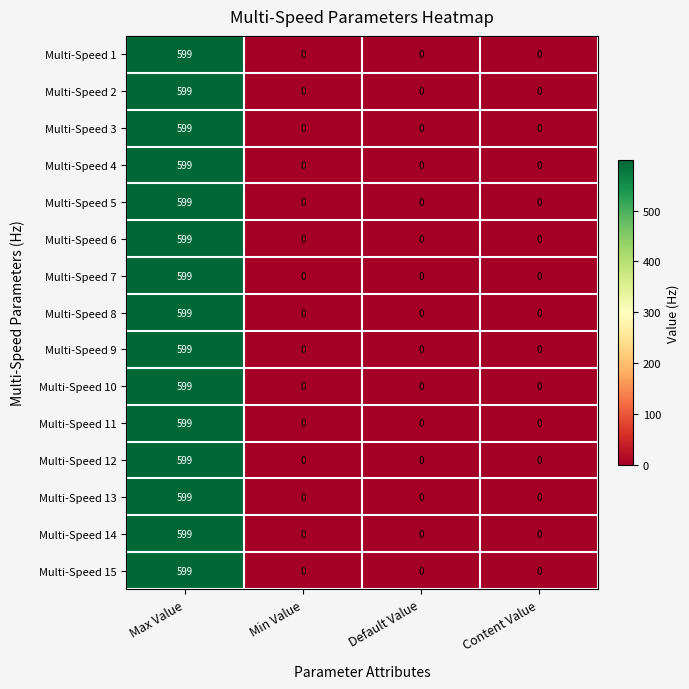

The value of Multi-Speed 2 at Default Value is 0. True or false?

True